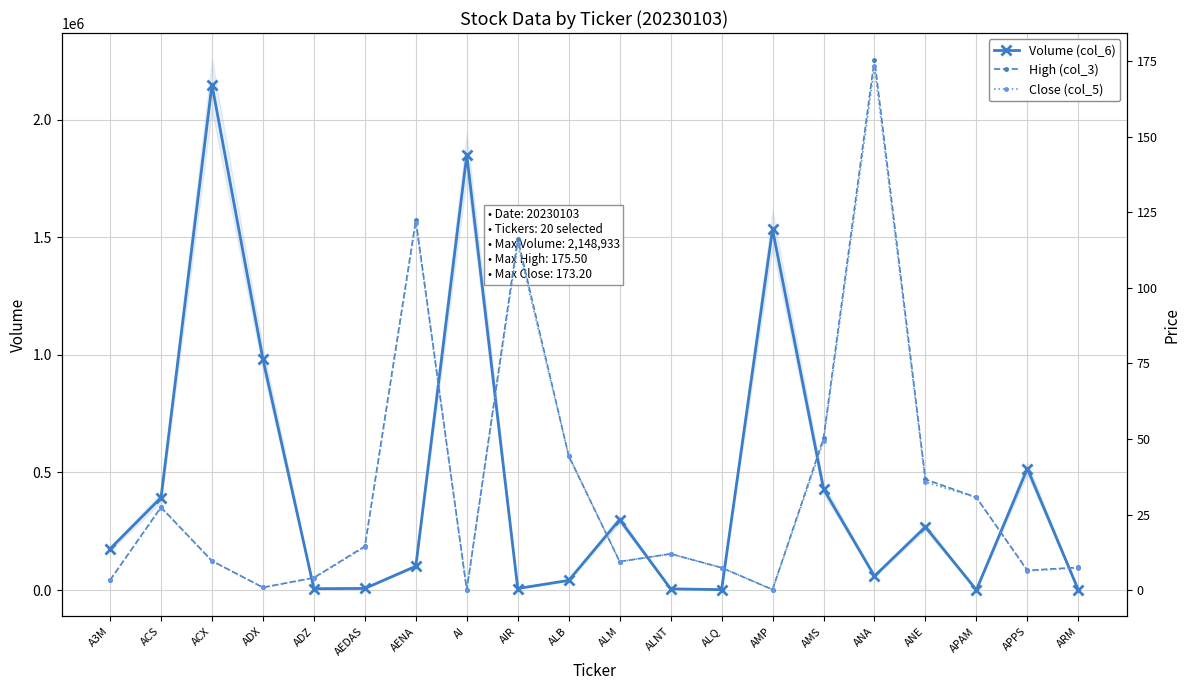

What is the label of the 19th point from the left?

APPS